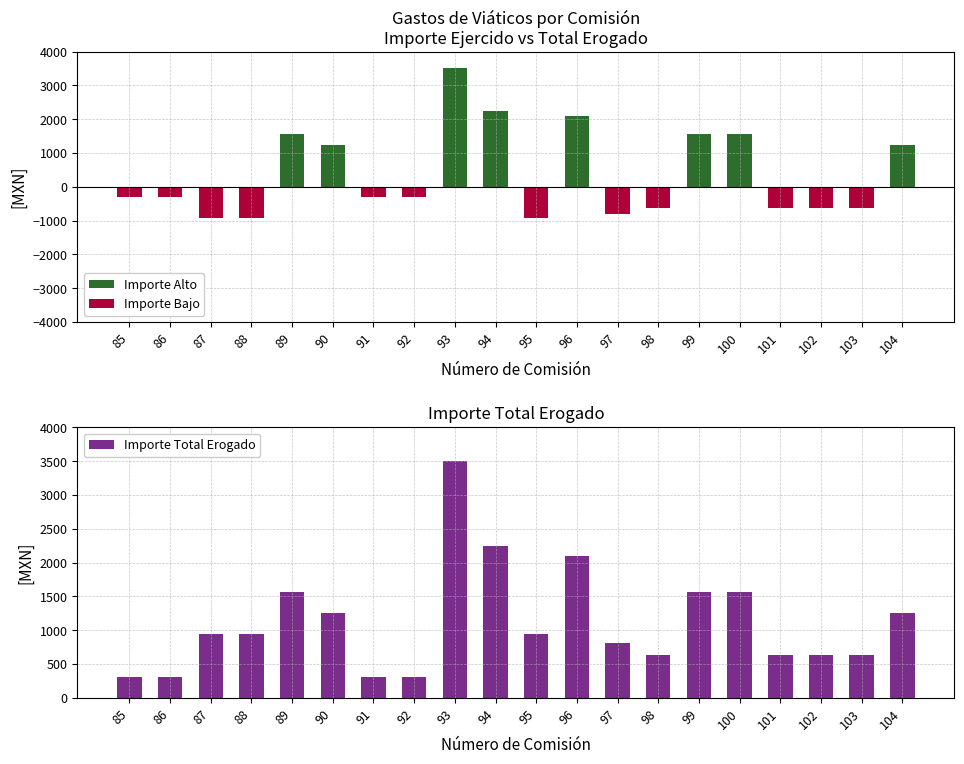

Between 91 and 99, which series saw the biggest shift?

Importe Alto